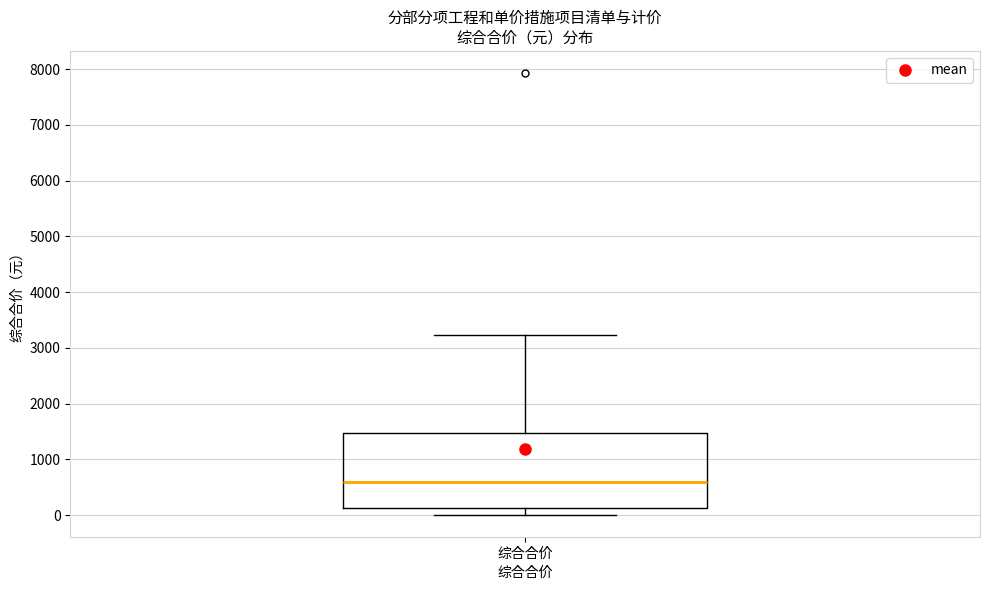

Where is the upper edge of the box for 综合合价 on the y-axis? The values are not printed on the chart, so give them approximately, as read against the axis.

1500